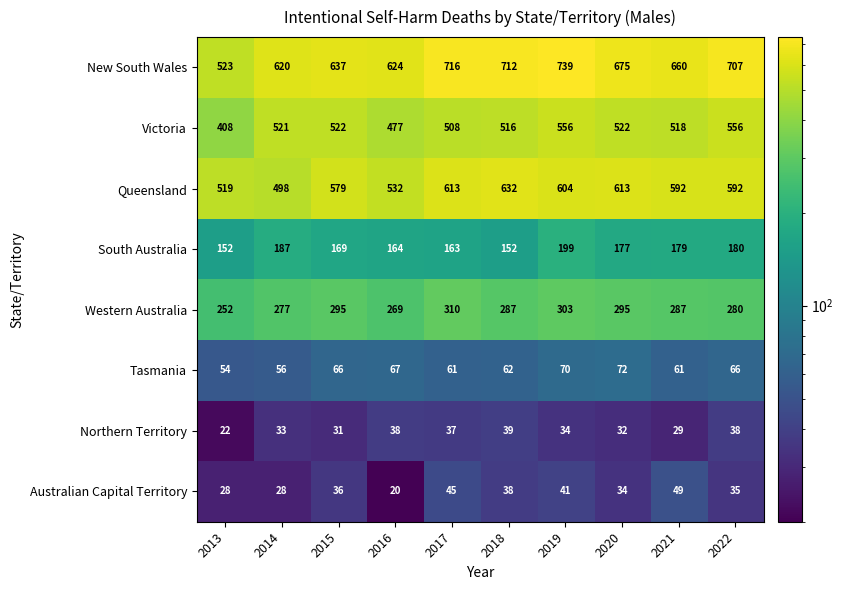

True or false: New South Wales has a value of 712 at 2018.

True